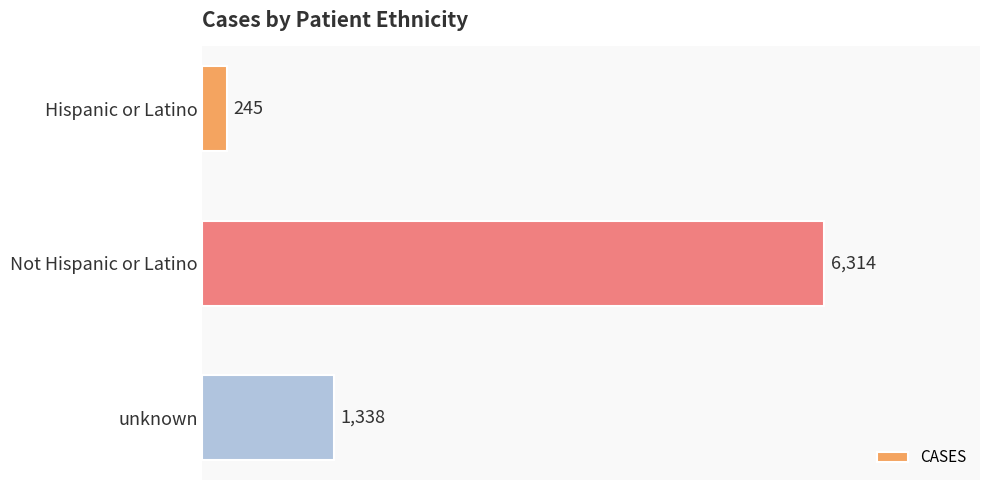

True or false: the data shows 6314 at Not Hispanic or Latino.

True